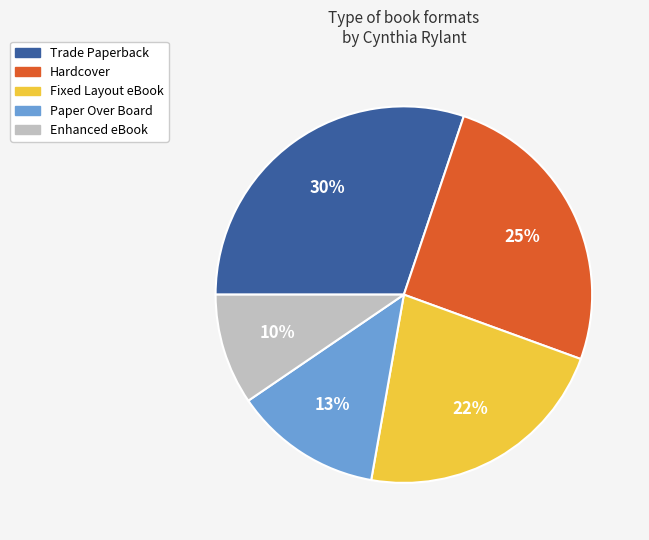

To the nearest percent, what is the average slice percentage?

20%